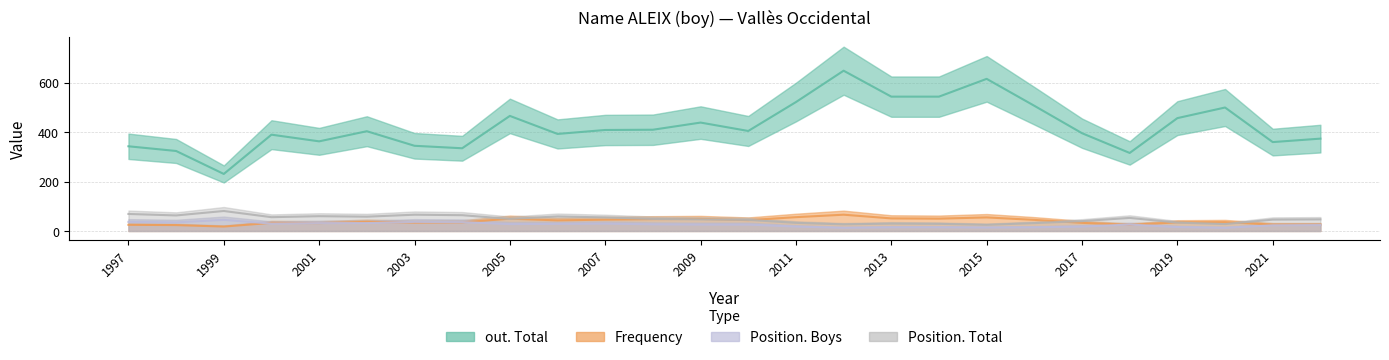

What is the value of the out. Total point at the 17th from the left?

544